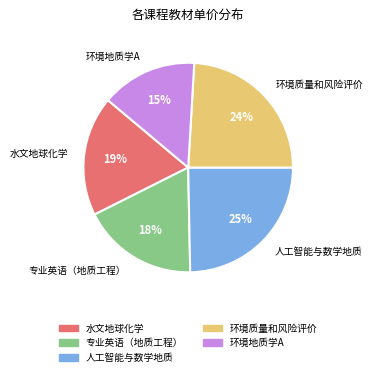

The 专业英语（地质工程） slice represents 11% of the pie. True or false?

False